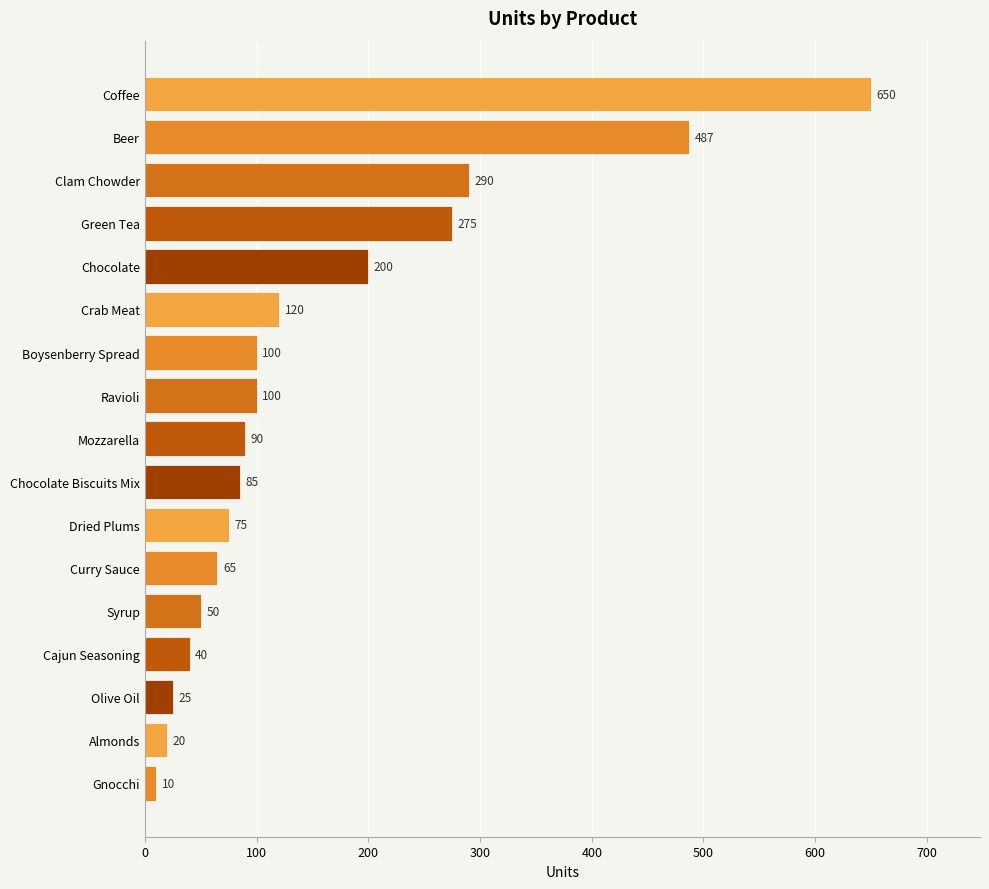

What is the smallest value displayed?

10